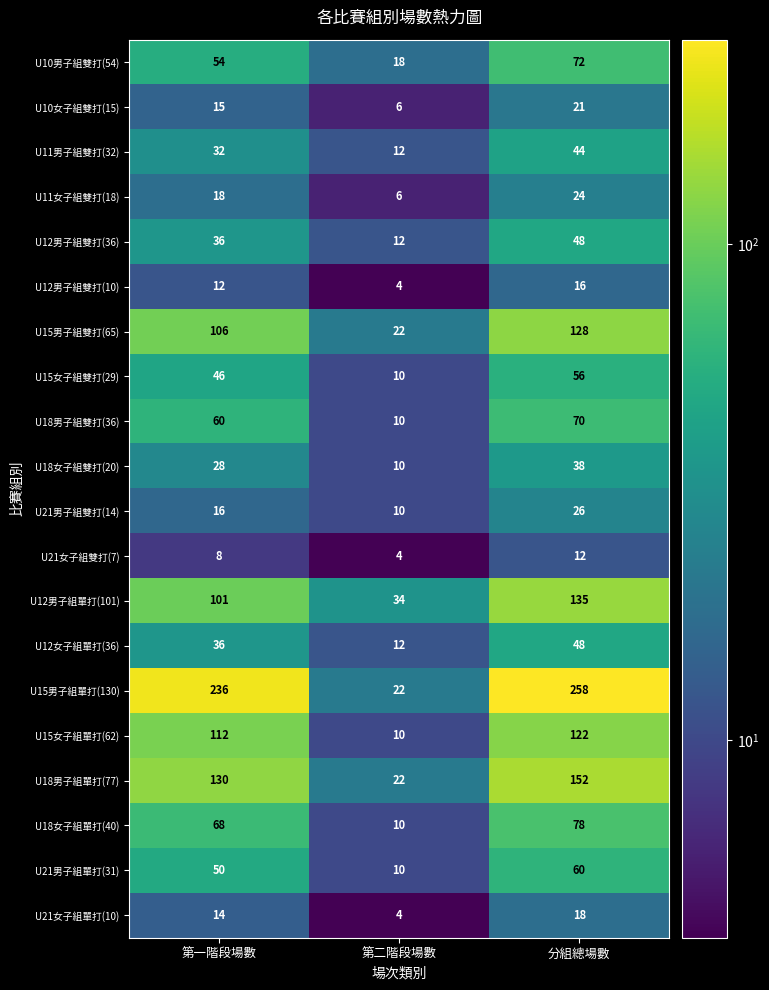

Which label corresponds to the smallest value in the chart?

第二階段場數